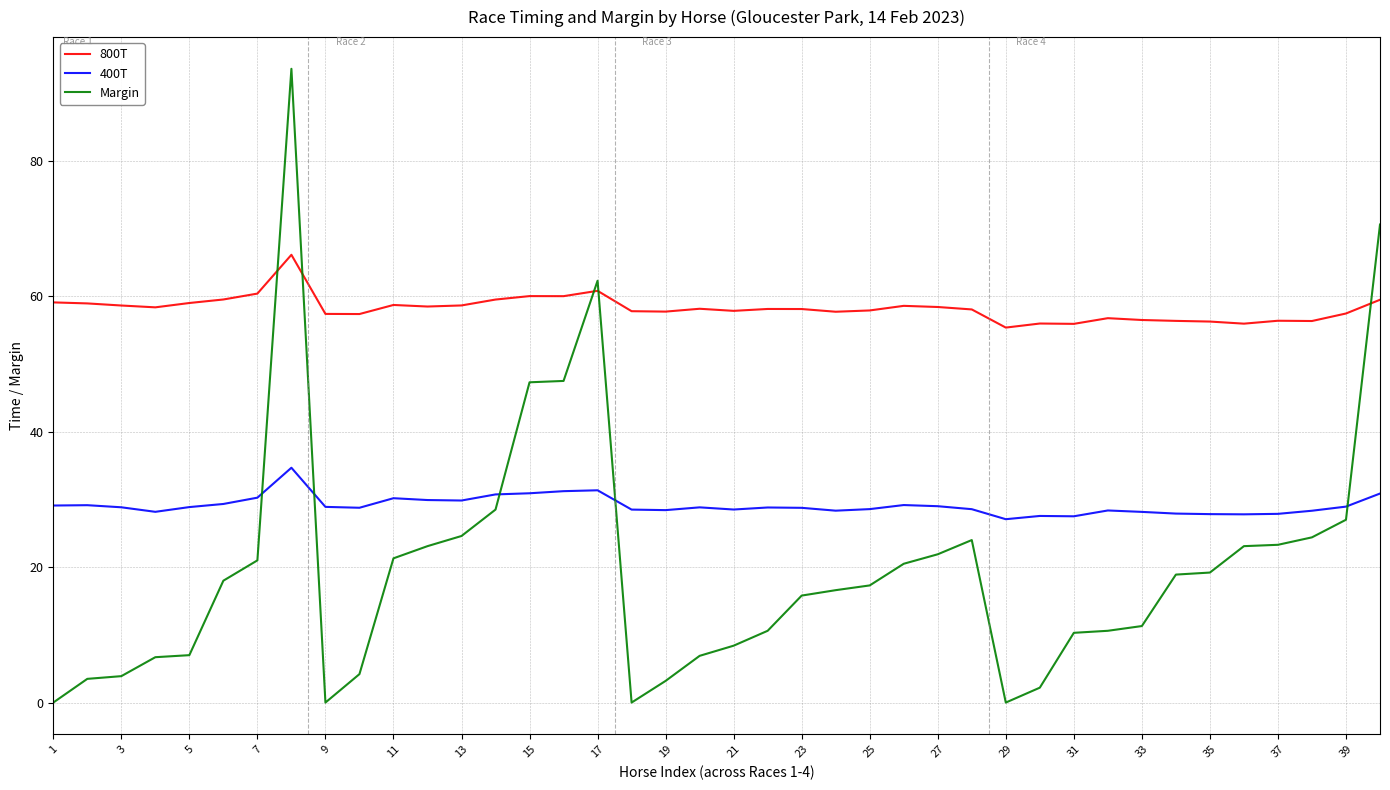

Which series has the widest spread of values?

Margin